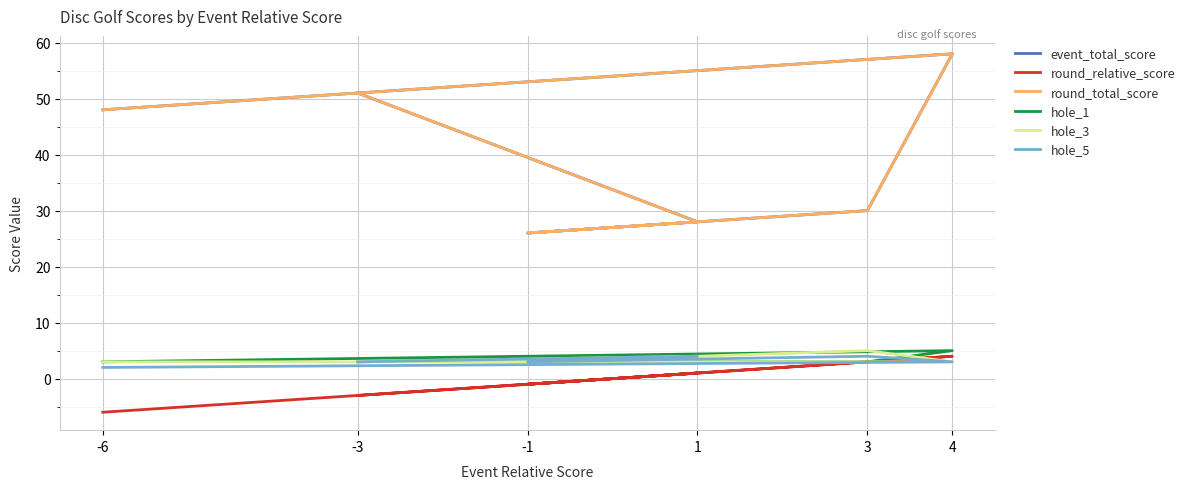

In round_total_score, how many points are higher than both neighbors (excluding endpoints)?

1